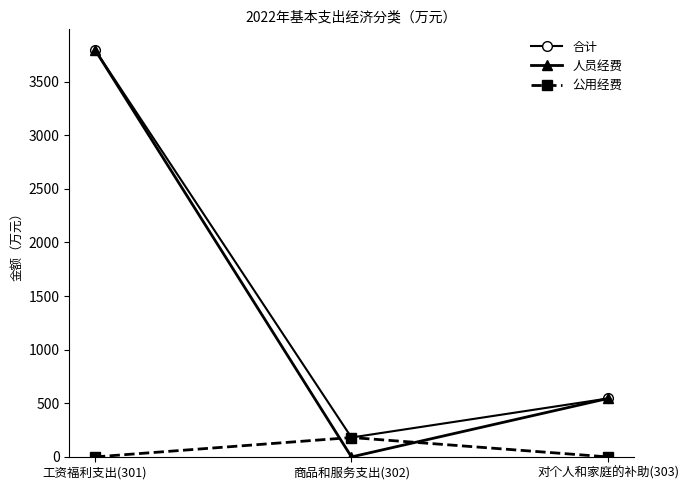

How many data points in 合计 are above 545?

2